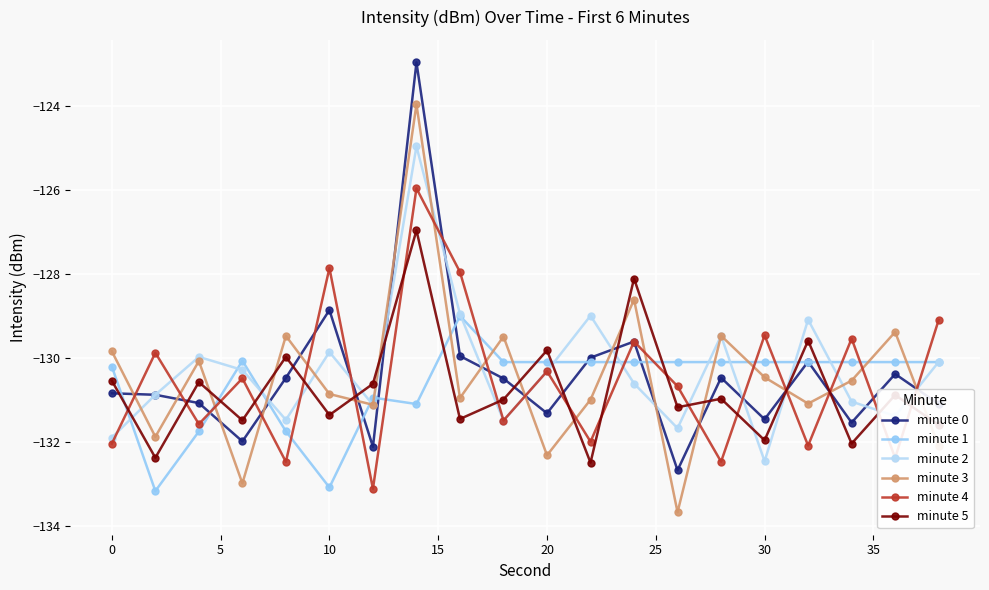

How many lines are shown in the chart?

6